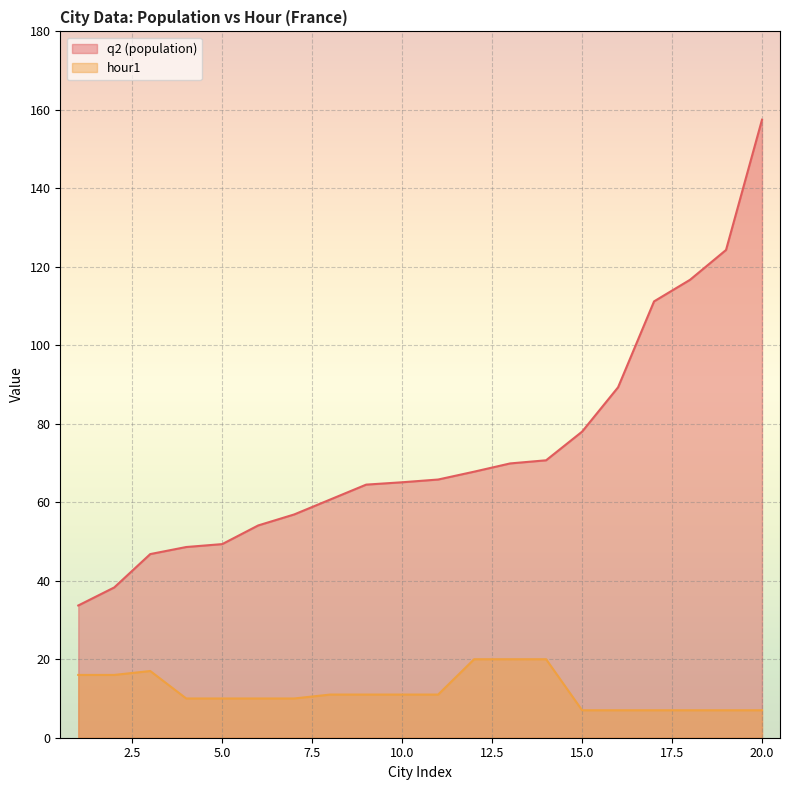

What is the value of the q2 (population) point at the 20th from the left?

157.5